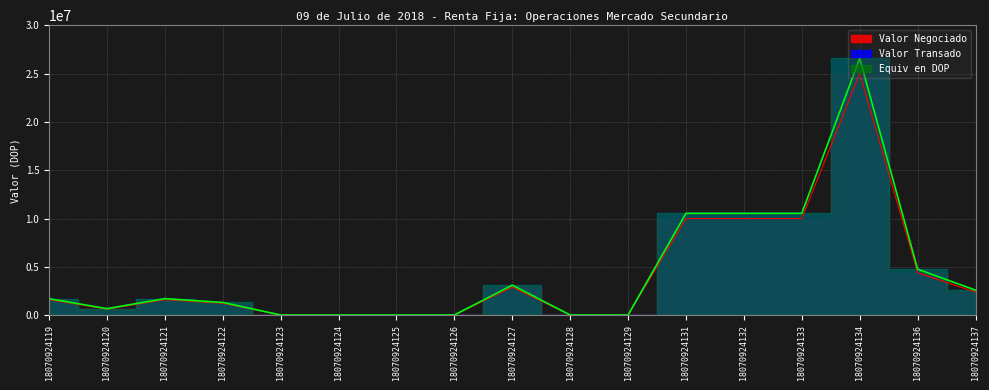

True or false: Valor Negociado has a value of 28025.0 at 18070924124.

True